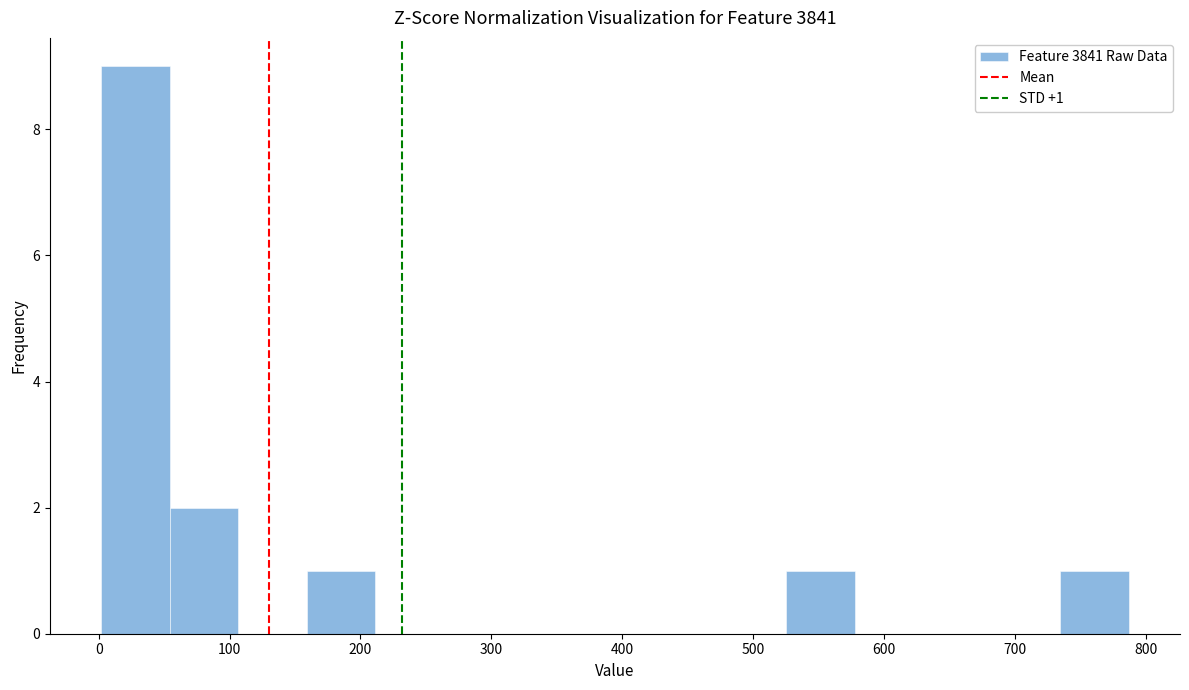

Which range on the x-axis has the tallest bar?

0 to 50